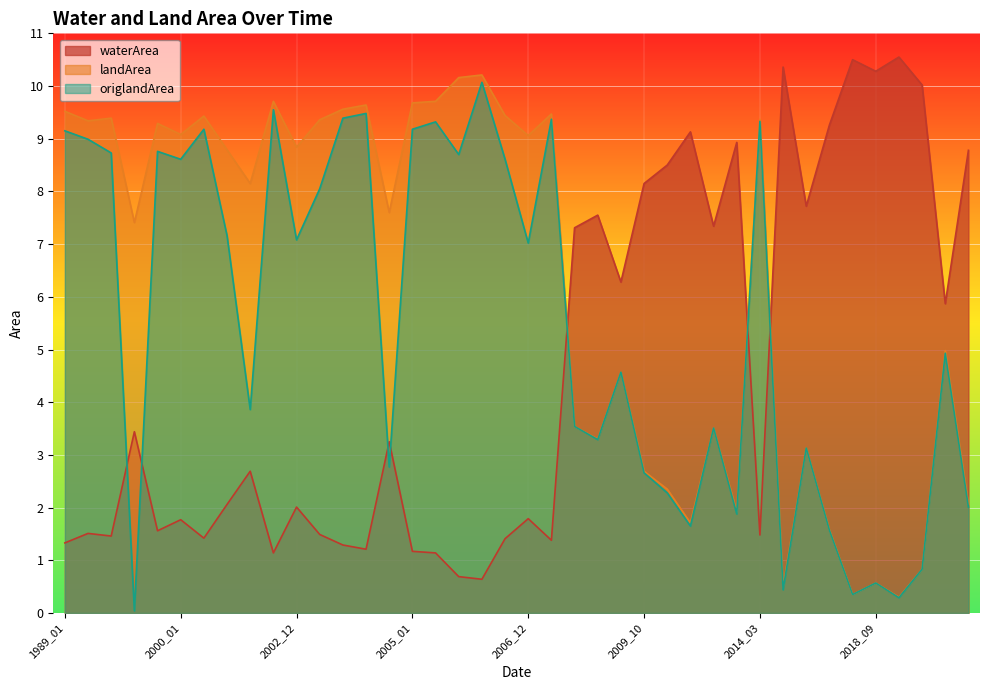

What is the difference between the second highest and second lowest values in the origlandArea series?

9.3